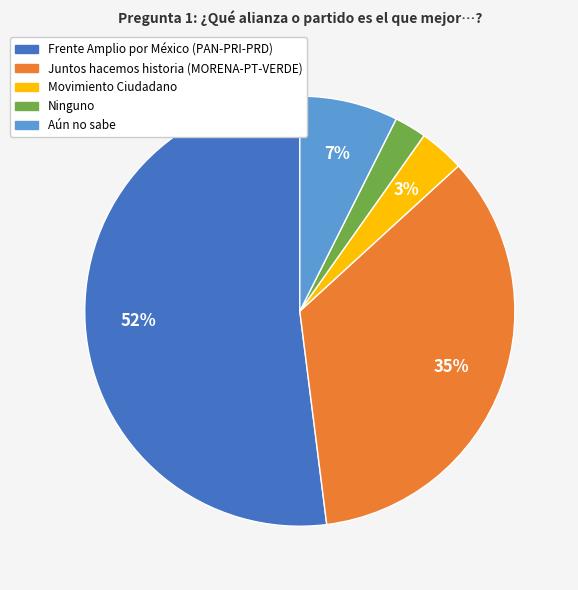

To the nearest percent, what is the average slice percentage?

20%